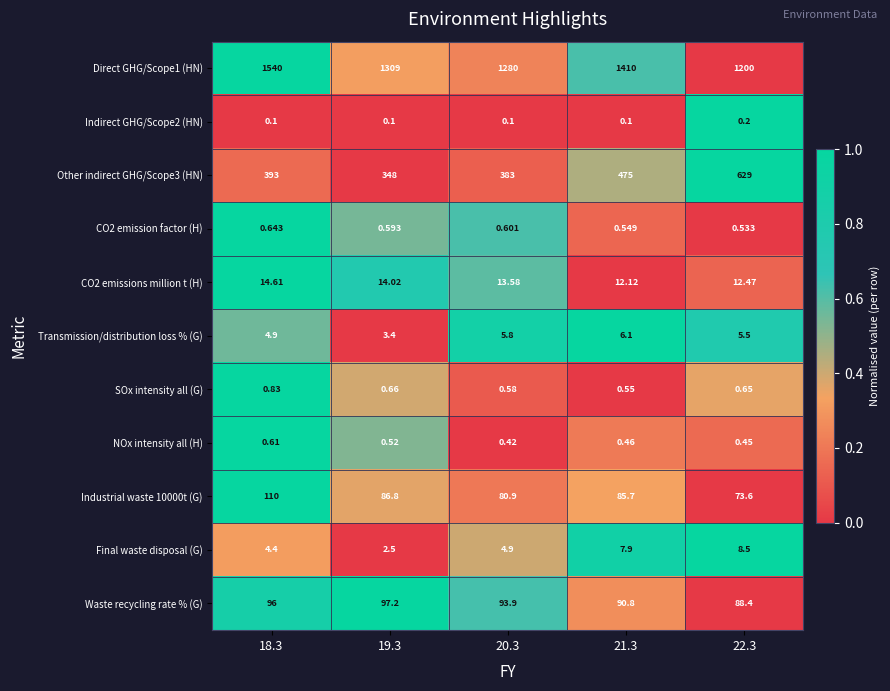

Which series has the largest range (max minus min)?

Direct GHG/Scope1 (HN)